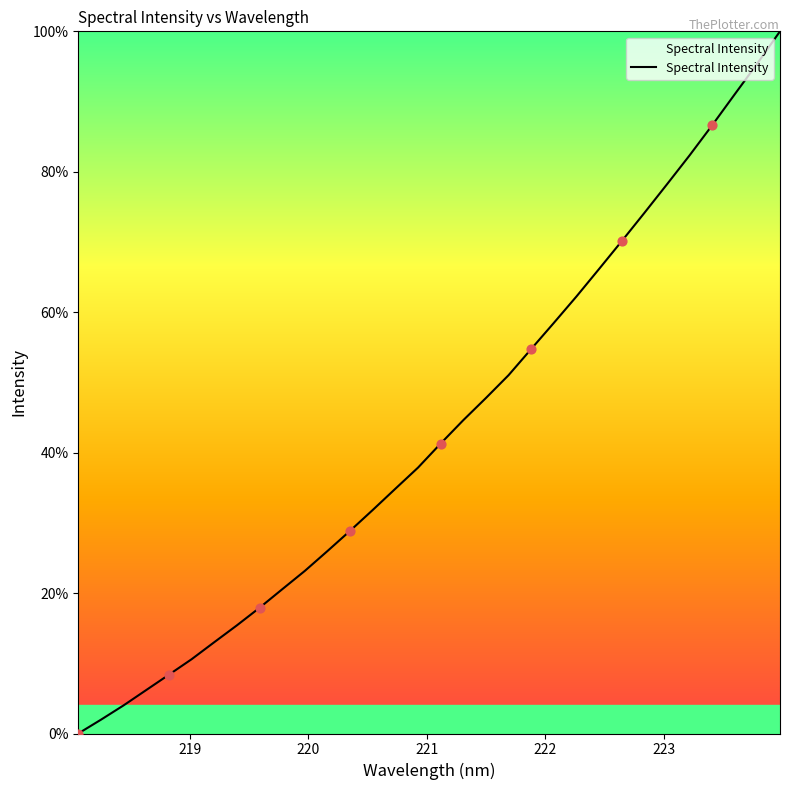

What is the difference between the maximum and minimum values?

100.0